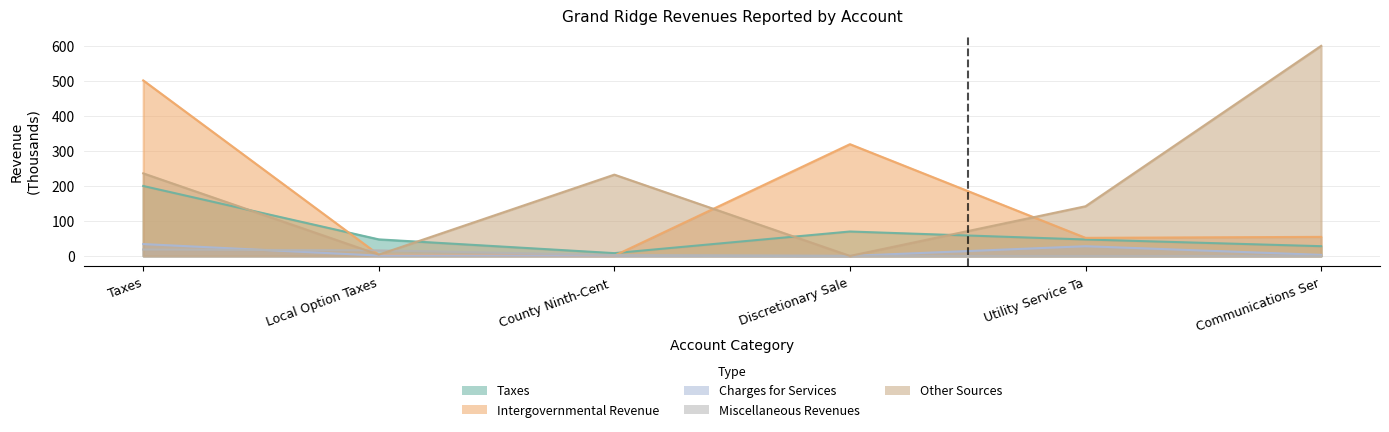

At Taxes, list the series in order from largest to smallest.

Intergovernmental Revenue, Other Sources, Taxes, Charges for Services, Miscellaneous Revenues